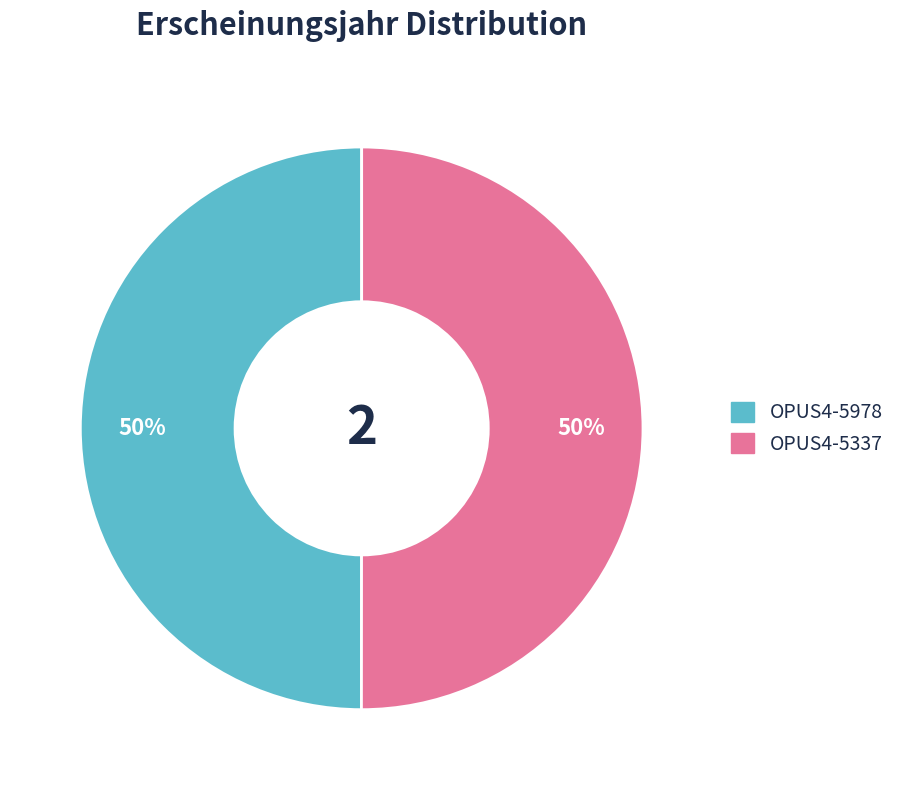

How many segments does this pie chart have?

2